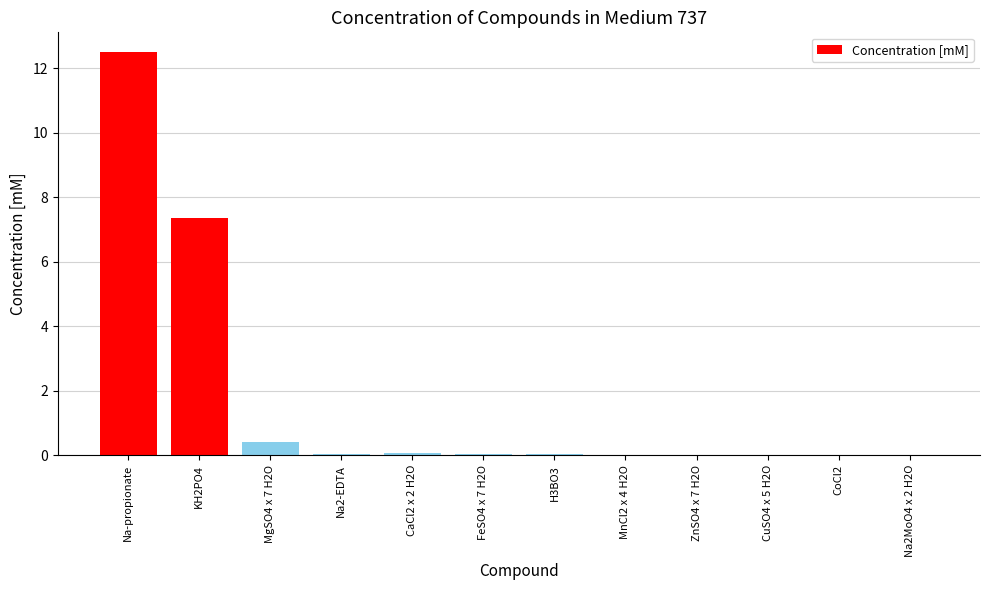

True or false: the data shows 0.0 at Na2-EDTA.

True